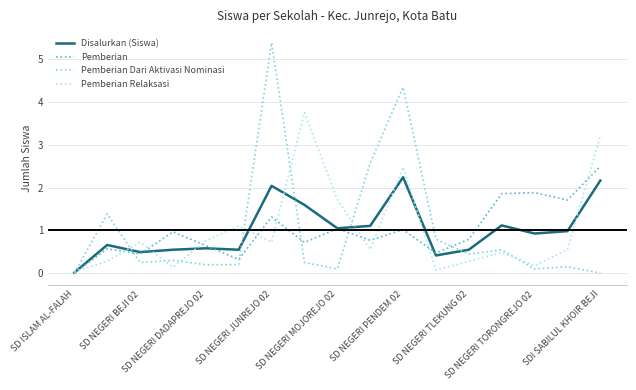

True or false: Pemberian Relaksasi has more than 0 points higher than both neighbors.

True